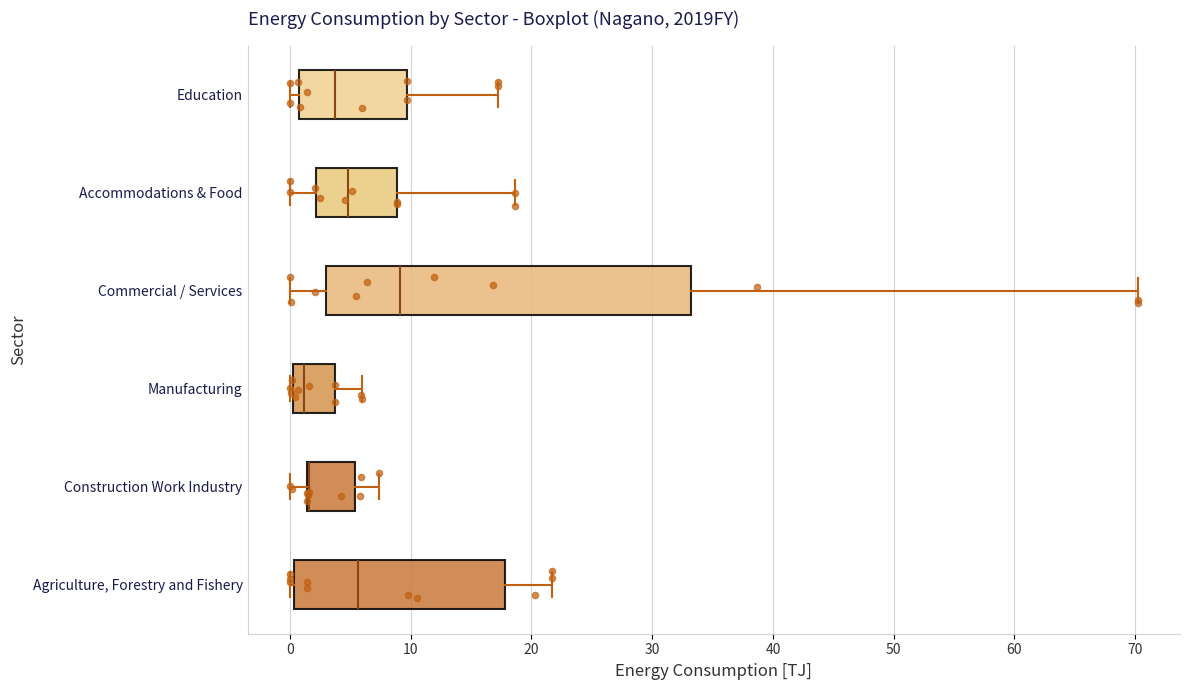

Which box is the widest, from its left edge to its right edge?

Commercial / Services